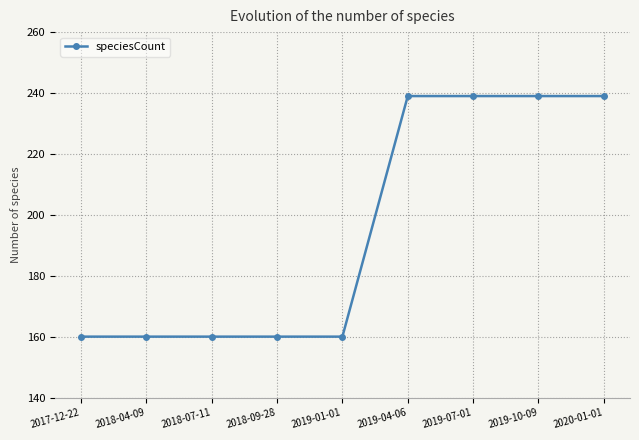

Approximately how many times larger is the value at 2019-07-01 compared to 2019-10-09?

1.0